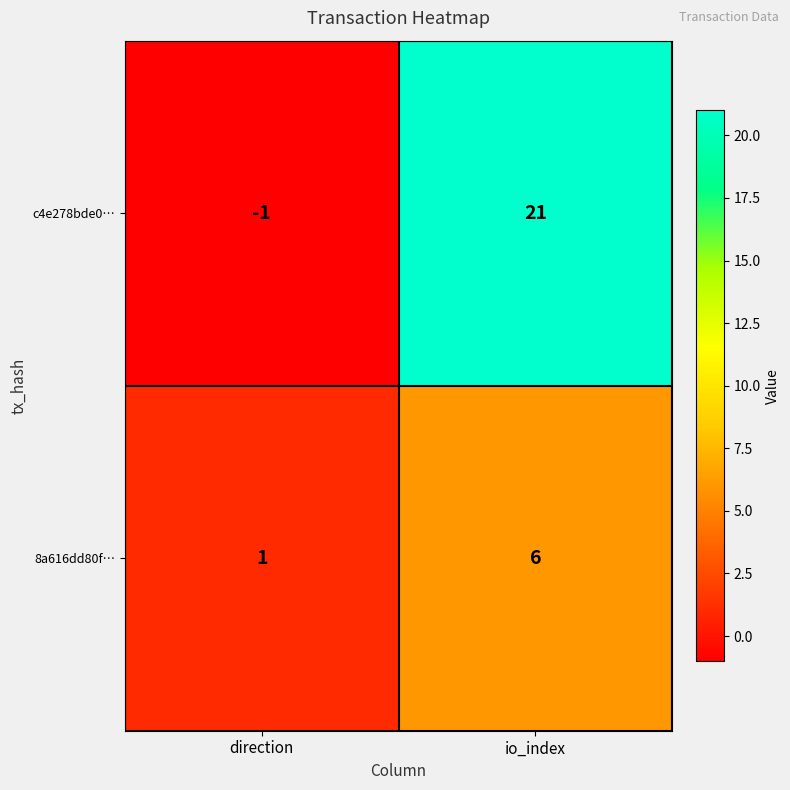

Reading left to right, what are all the values shown in this chart?

c4e278bde0…: direction=-1	io_index=21
8a616dd80f…: direction=1	io_index=6